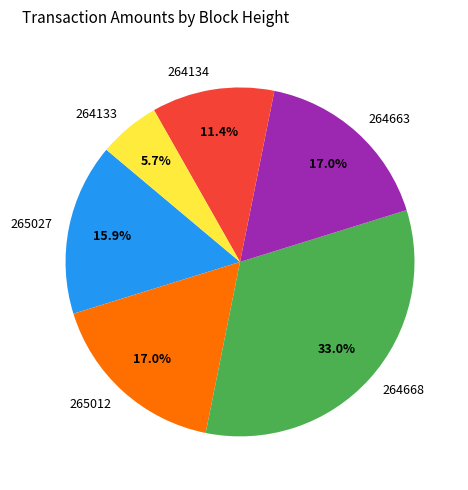

What is the ratio of the value at 264668 to the value at 265027?

2.1